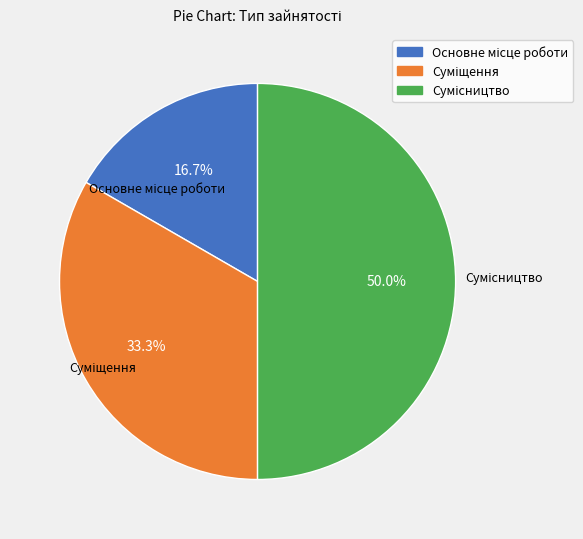

Which category has the biggest portion of the pie?

Сумісництво